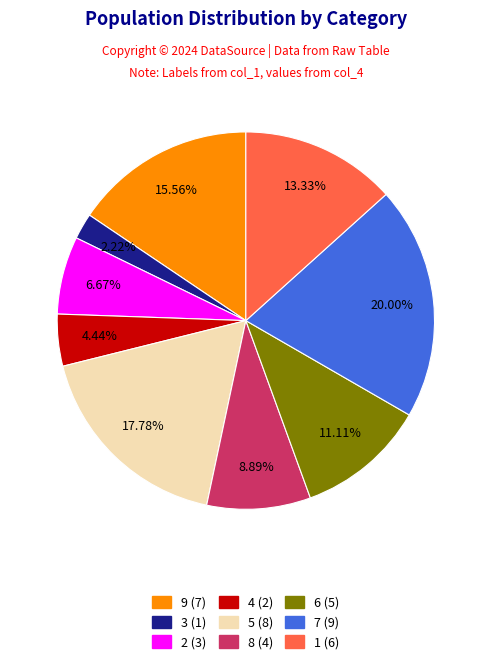

How many segments does this pie chart have?

9